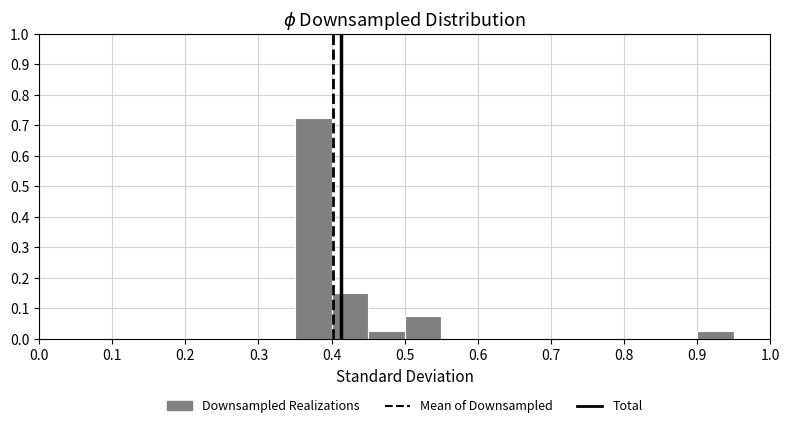

Over which range of the x-axis is the bar tallest?

0.35 to 0.40